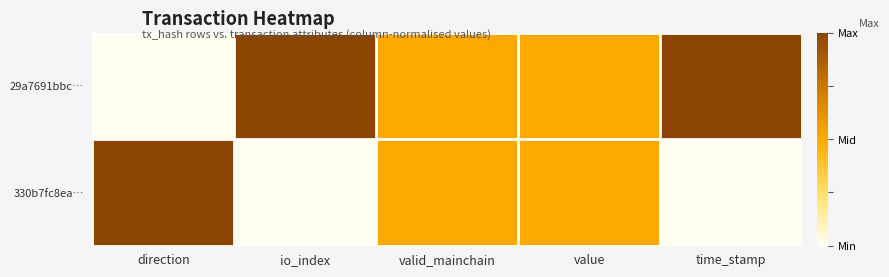

Reading left to right, what are all the values shown in this chart?

29a7691bbc…: direction=0.0	io_index=1.0	valid_mainchain=0.5	value=0.5	time_stamp=1.0
330b7fc8ea…: direction=1.0	io_index=0.0	valid_mainchain=0.5	value=0.5	time_stamp=0.0